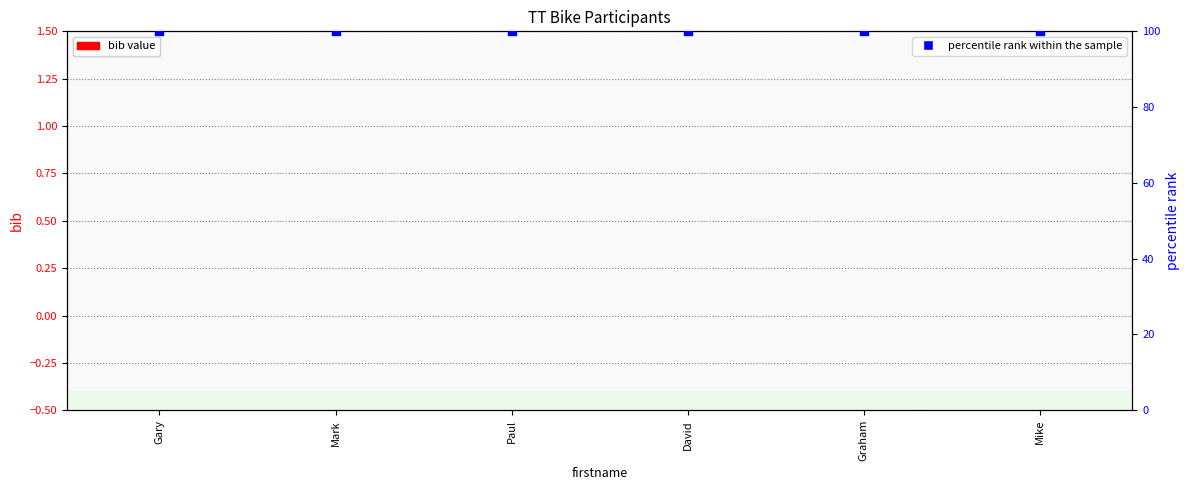

Which series contains the lowest Y value?

bib value